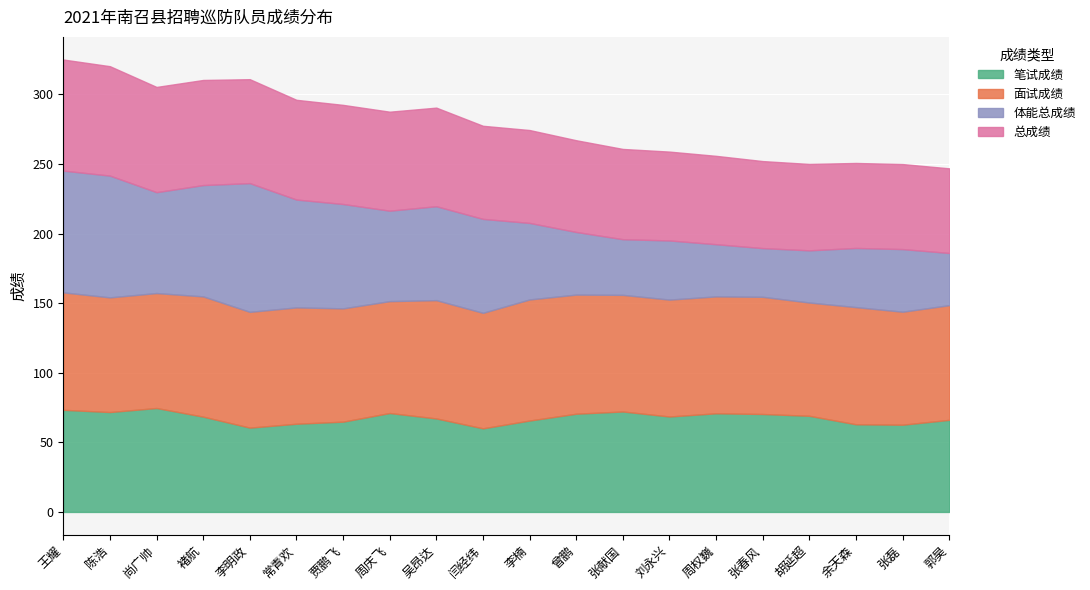

How many interior local peaks does the 笔试成绩 series have?

4